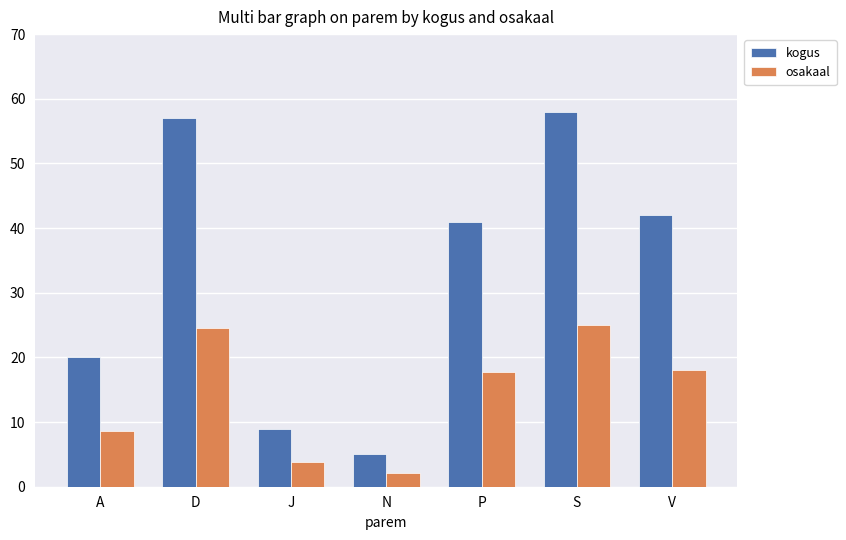

The value of kogus at J is 2.8. True or false?

False